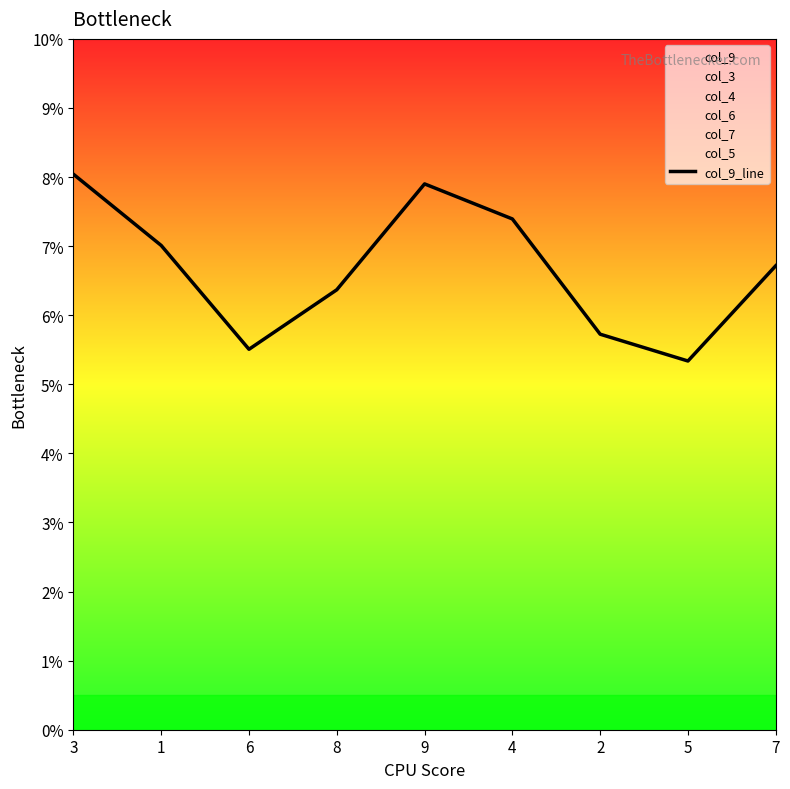

Where is the first local minimum?

6